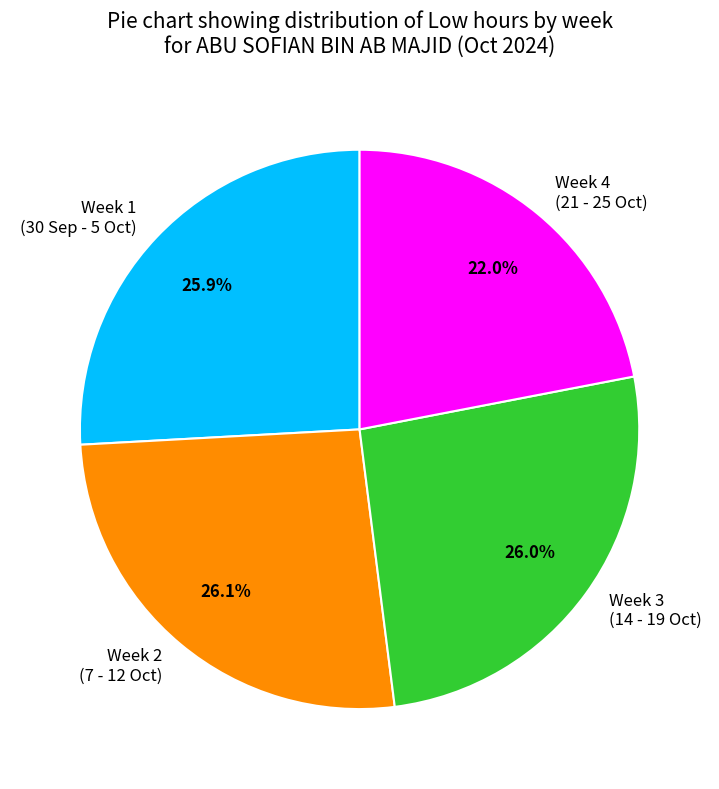

Is there a majority slice in this chart?

No